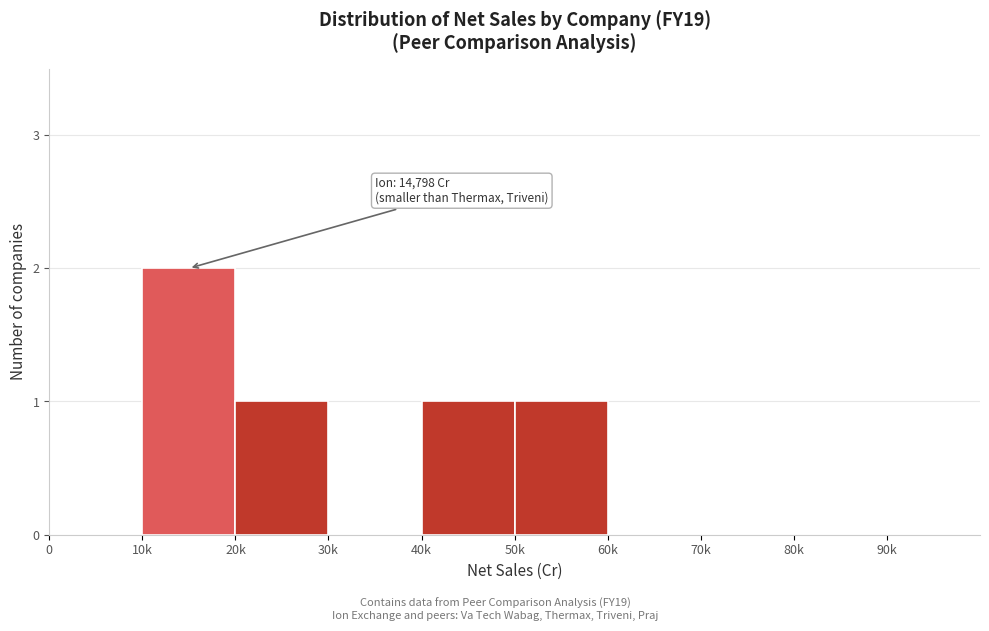

Reading left to right, list all the values displayed in this chart.

0=0	10k=2	20k=1	30k=0	40k=1	50k=1	60k=0	70k=0	80k=0	90k=0